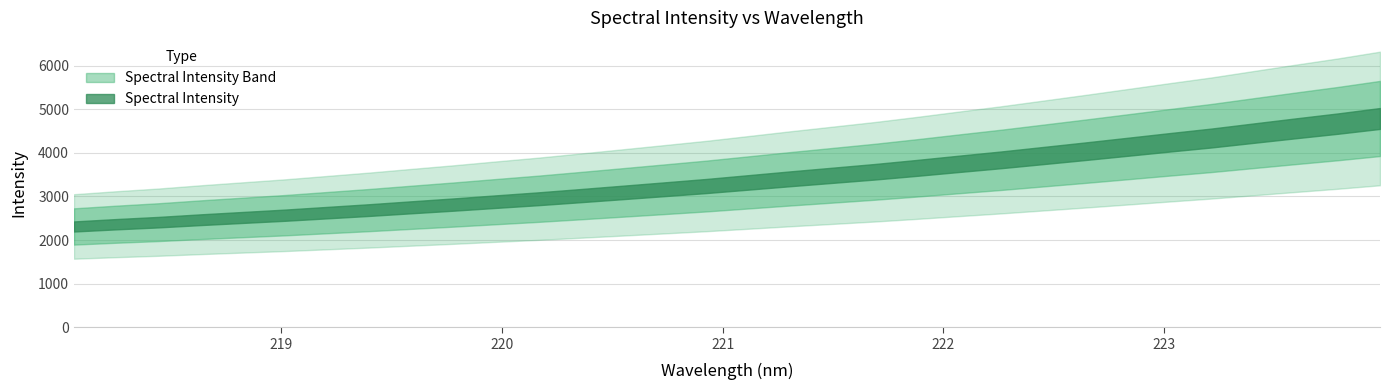

What is the difference between the maximum and second lowest values?

2424.0